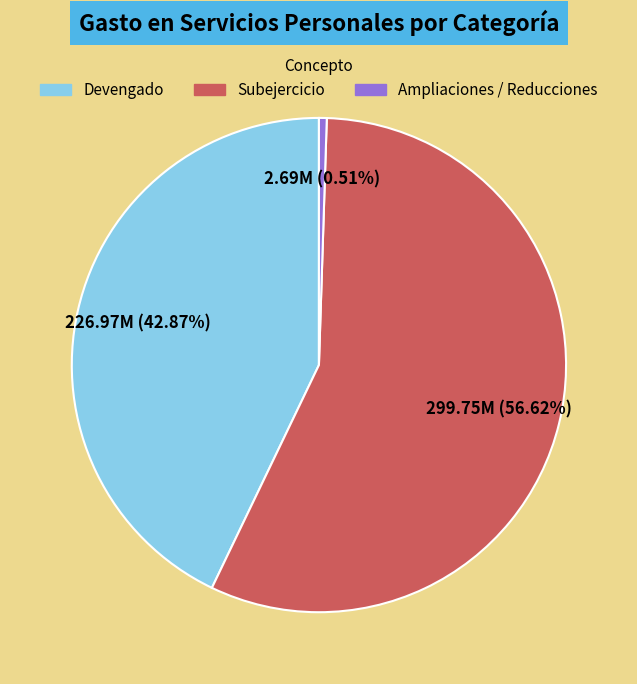

Is there a majority slice in this chart?

Yes